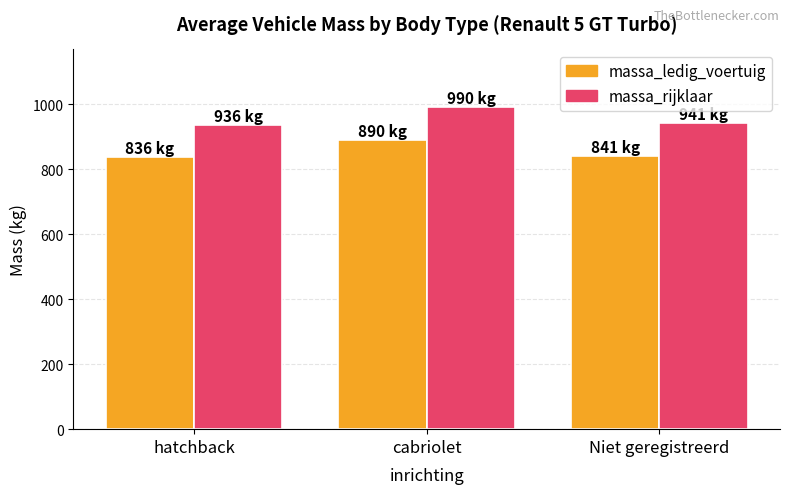

Reading left to right, what are all the values shown in this chart?

massa_ledig_voertuig: 836	890	841
massa_rijklaar: 936	990	941